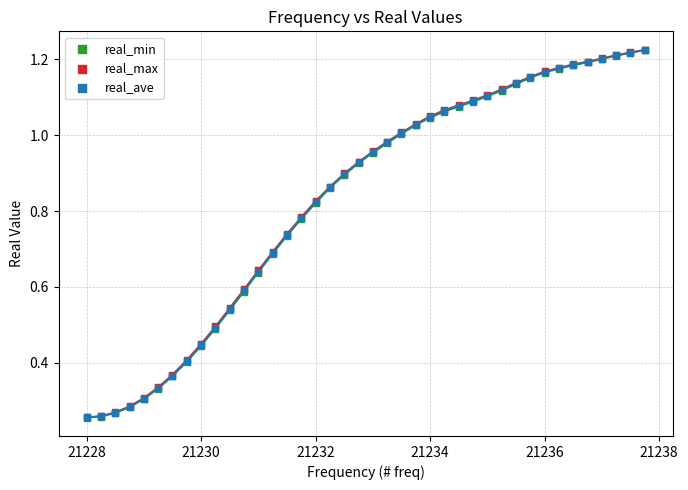

What are all the series names shown in the legend?

real_min, real_max, real_ave